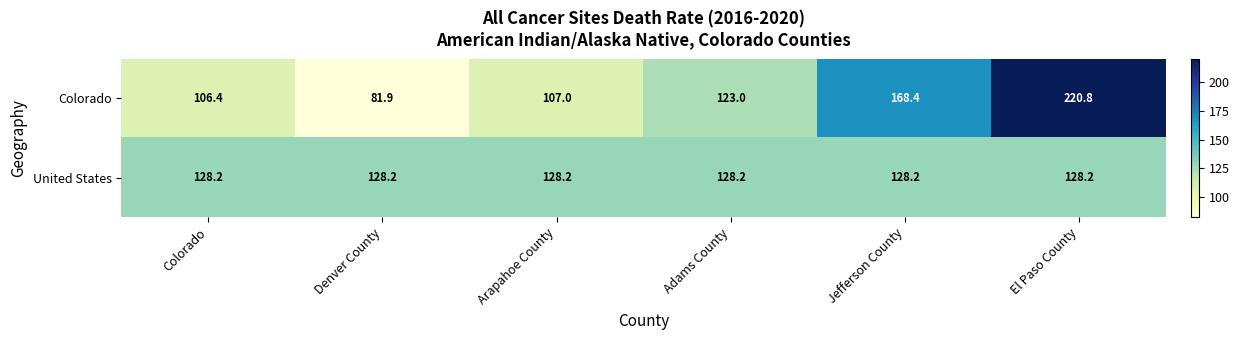

What value does the Colorado series have at Arapahoe County?

107.0